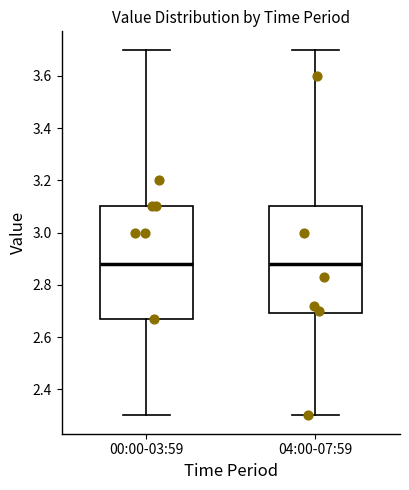

Which box is the tallest, from its lower edge to its upper edge?

00:00-03:59